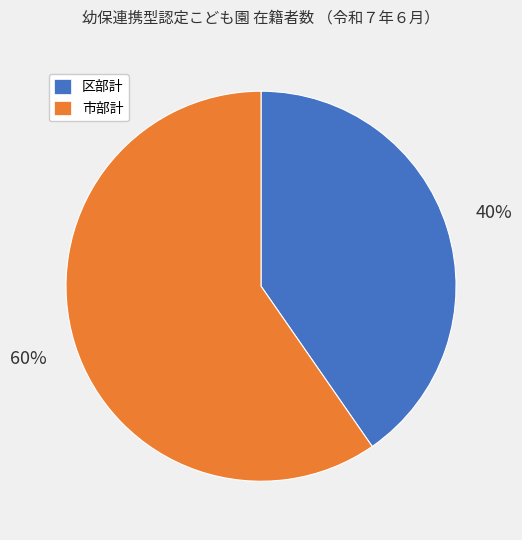

How many slices are in this pie chart?

2